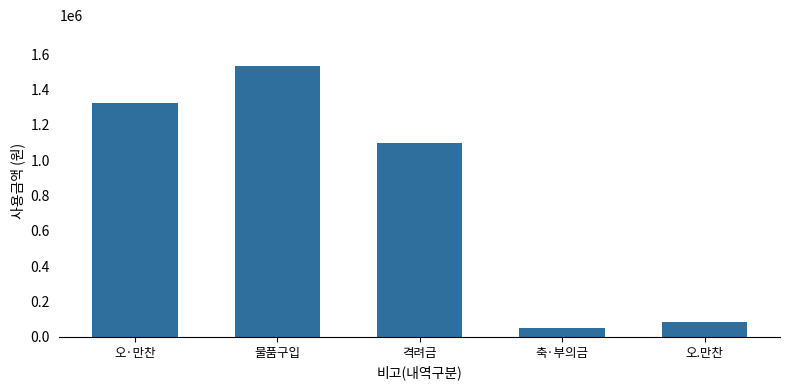

What is the value of the 2nd bar from the left?

1534300